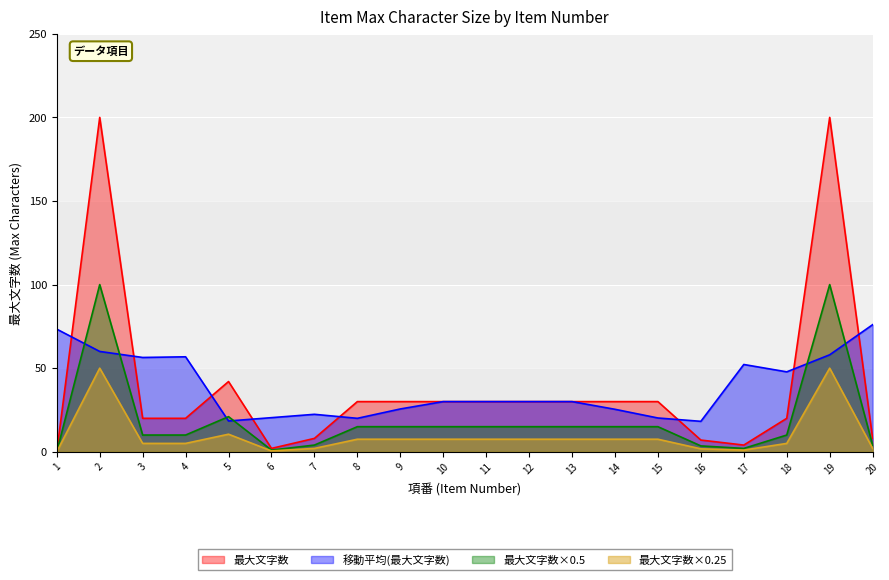

Reading left to right, list all the values displayed in this chart.

0	200	20	20	42	2	8	30	30	30	30	30	30	30	30	7	4	20	200	8